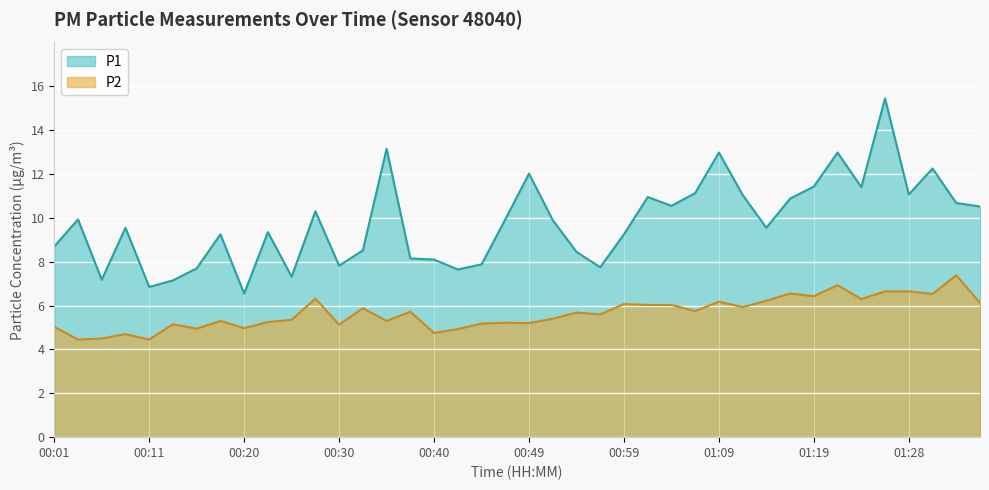

Between 00:11 and 00:25, which series saw the biggest shift?

P2